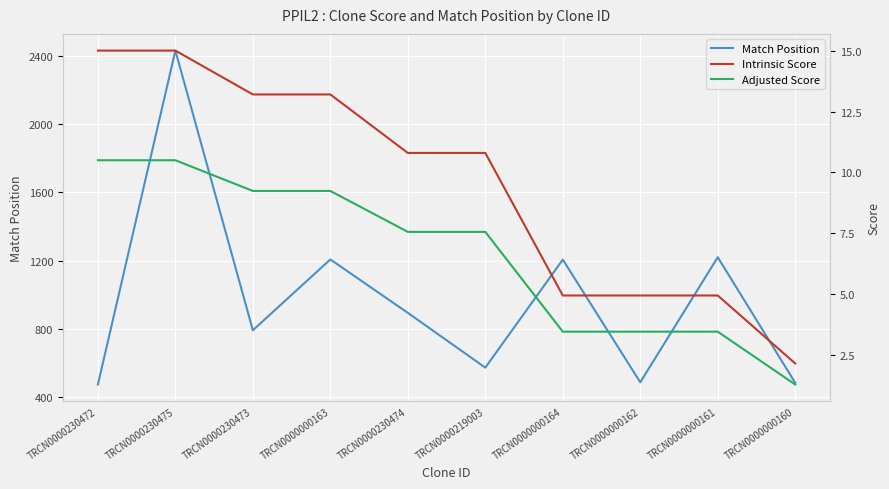

Reading left to right, what are all the values shown in this chart?

Match Position: TRCN0000230472=474.0	TRCN0000230475=2431.0	TRCN0000230473=792.0	TRCN0000000163=1207.0	TRCN0000230474=894.0	TRCN0000219003=573.0	TRCN0000000164=1206.0	TRCN0000000162=487.0	TRCN0000000161=1220.0	TRCN0000000160=484.0
Intrinsic Score: TRCN0000230472=15.0	TRCN0000230475=15.0	TRCN0000230473=13.2	TRCN0000000163=13.2	TRCN0000230474=10.8	TRCN0000219003=10.8	TRCN0000000164=5.0	TRCN0000000162=5.0	TRCN0000000161=5.0	TRCN0000000160=2.2
Adjusted Score: TRCN0000230472=10.5	TRCN0000230475=10.5	TRCN0000230473=9.2	TRCN0000000163=9.2	TRCN0000230474=7.6	TRCN0000219003=7.6	TRCN0000000164=3.5	TRCN0000000162=3.5	TRCN0000000161=3.5	TRCN0000000160=1.3